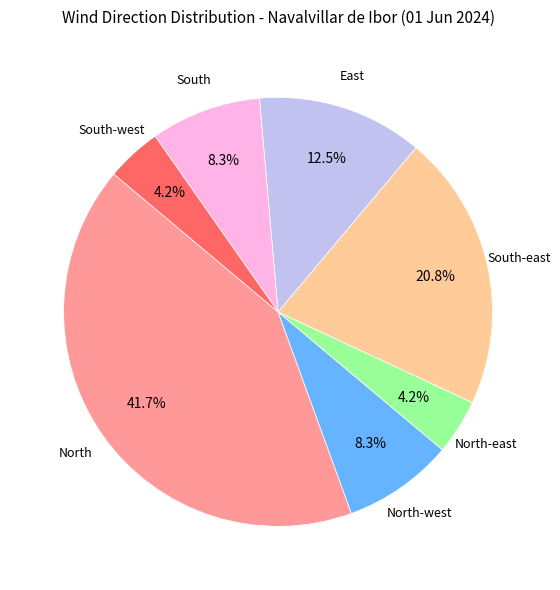

Is there a majority slice in this chart?

No